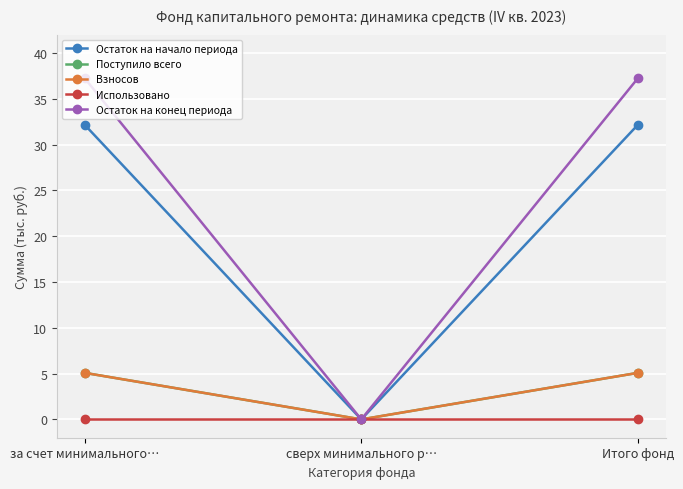

Does the chart have visible grid lines?

Yes